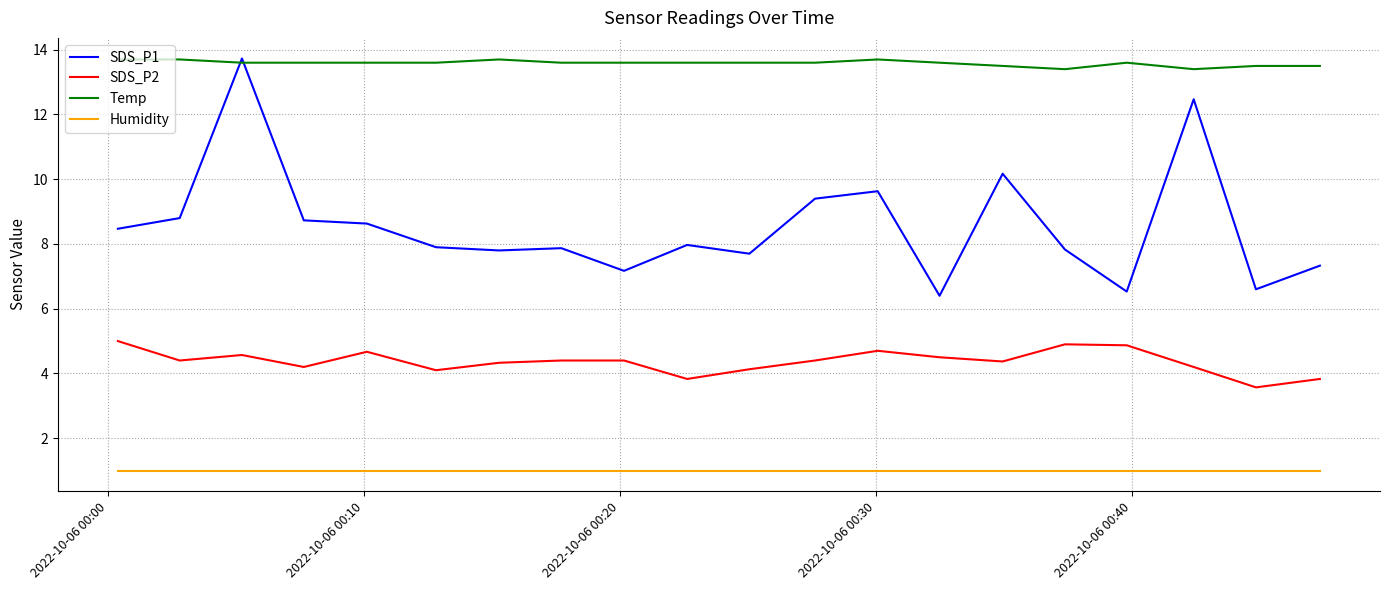

What is the greatest value displayed?

13.7